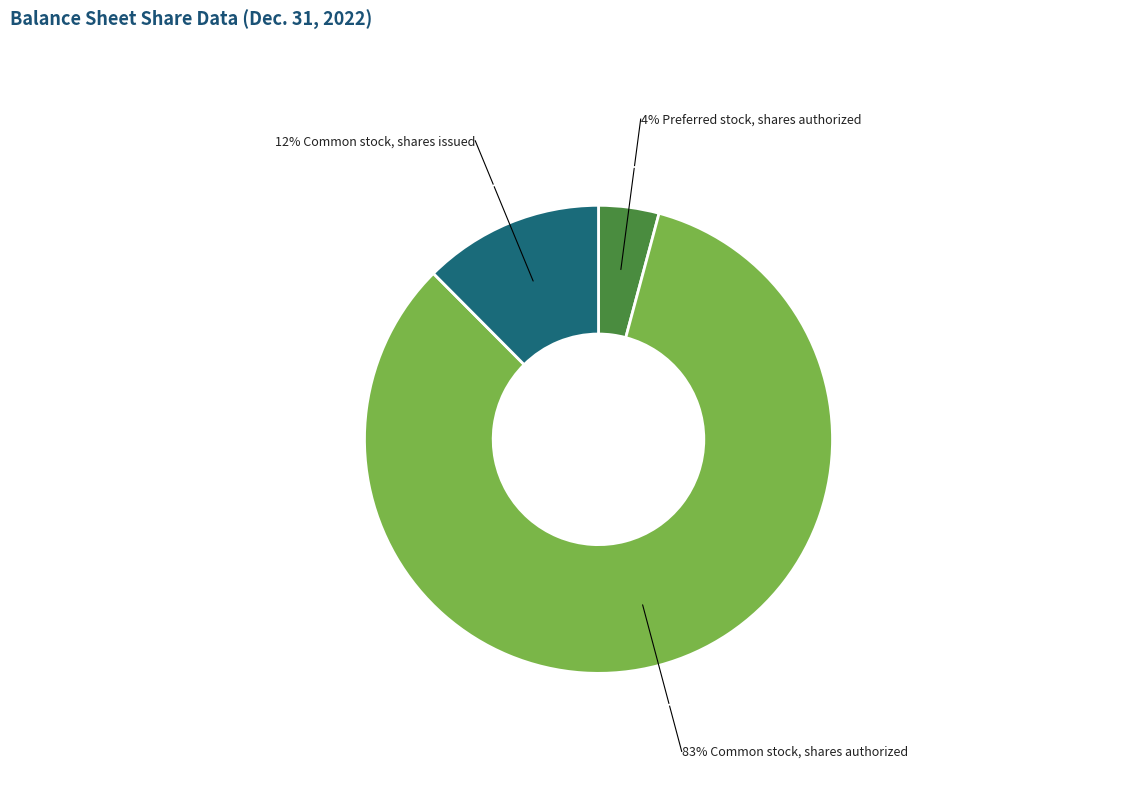

How many segments does this pie chart have?

3